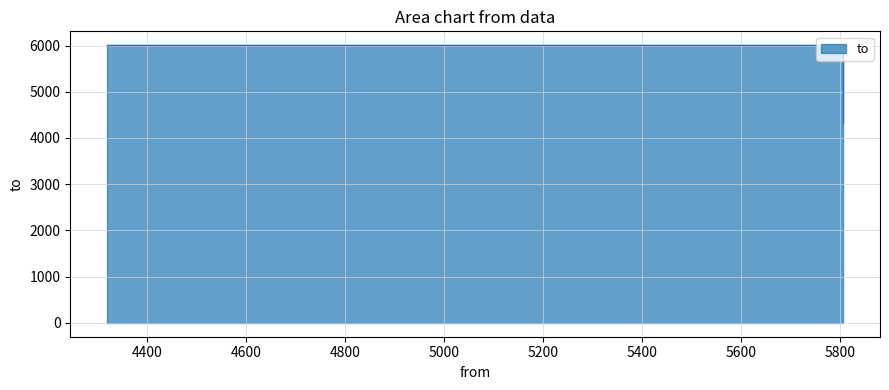

How many values are between 4320 and 6007?

3